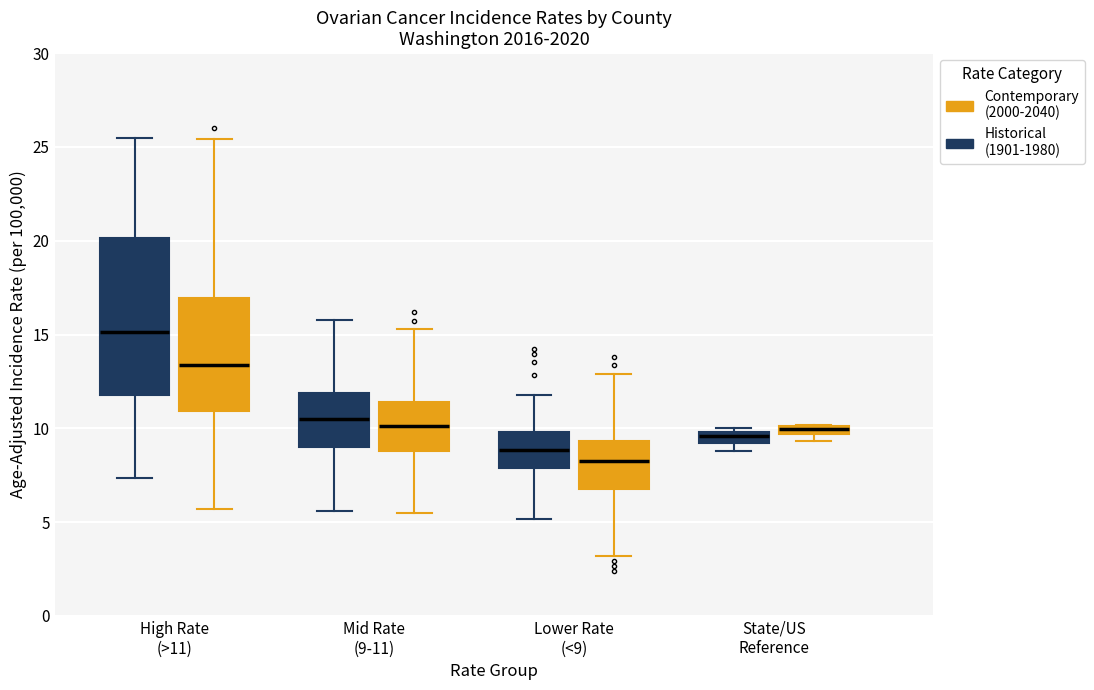

Where does the median line of the box for High Rate (>11) (Contemporary (2000-2040)) sit on the y-axis? The values are not printed on the chart, so give them approximately, as read against the axis.

13.5